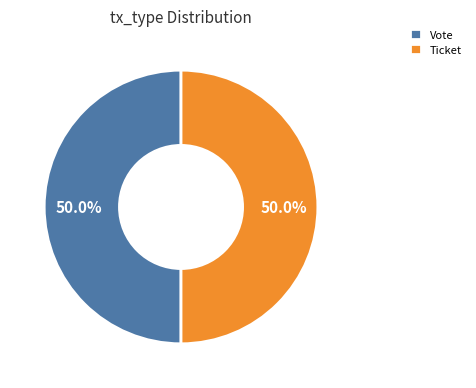

What is the total percentage of Ticket and Vote?

100.0%